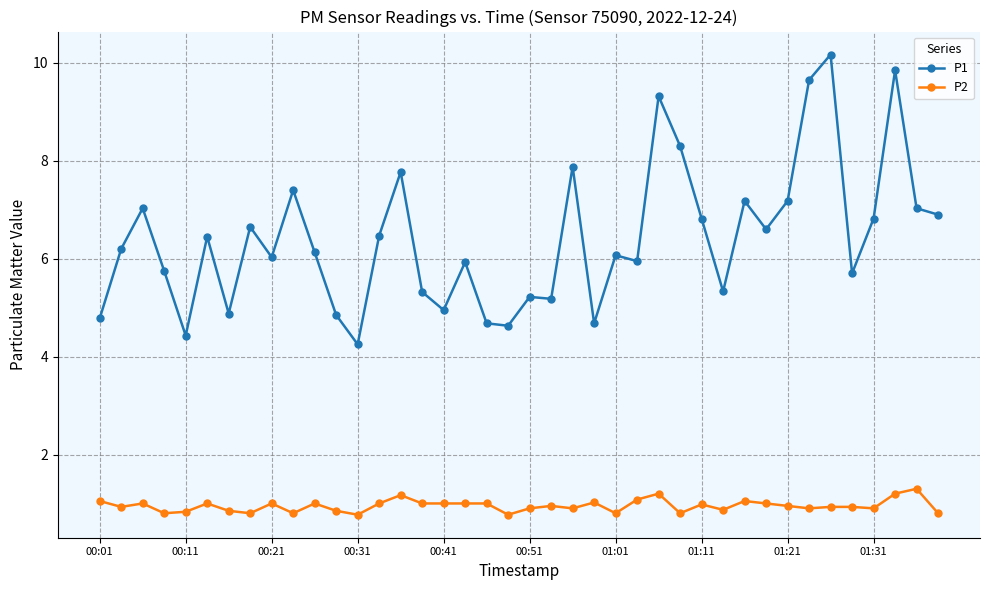

What is the maximum value for P1?

10.2